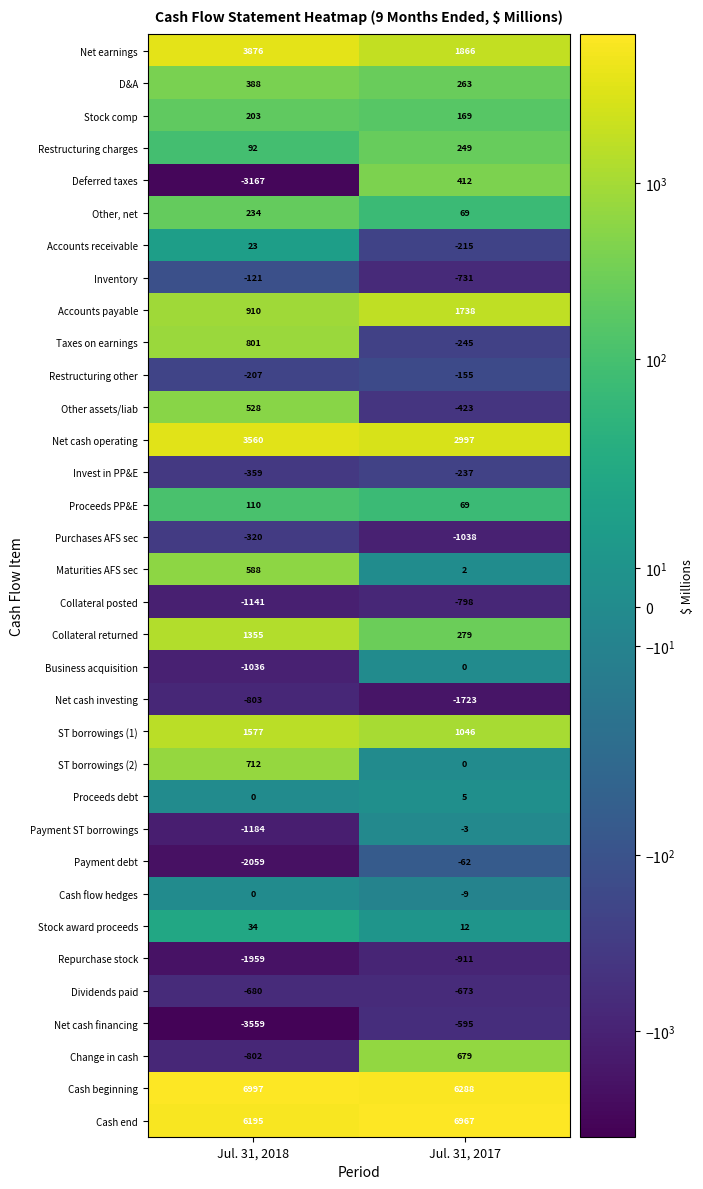

How many data points in Dividends paid are less than -673?

1